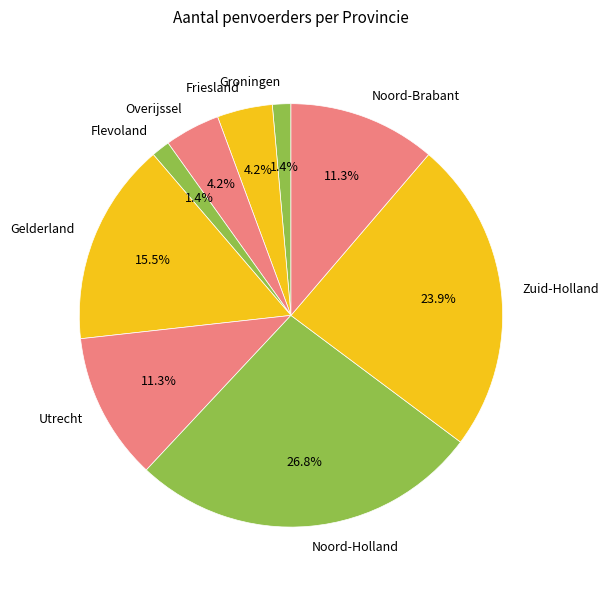

The Noord-Brabant slice represents 11% of the pie. True or false?

True